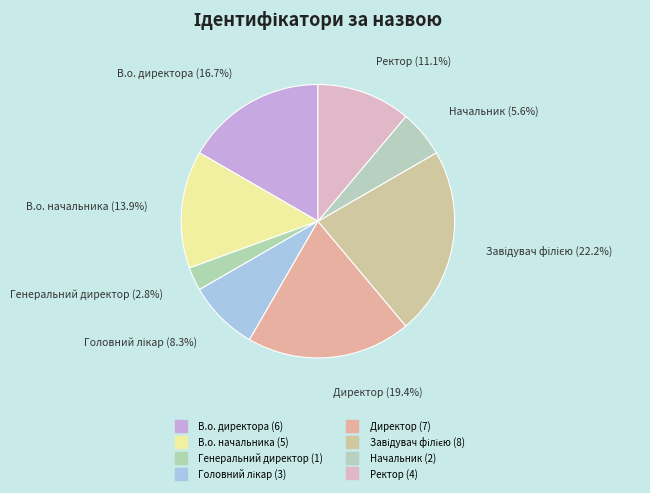

To the nearest percent, what portion does Ректор represent?

11%